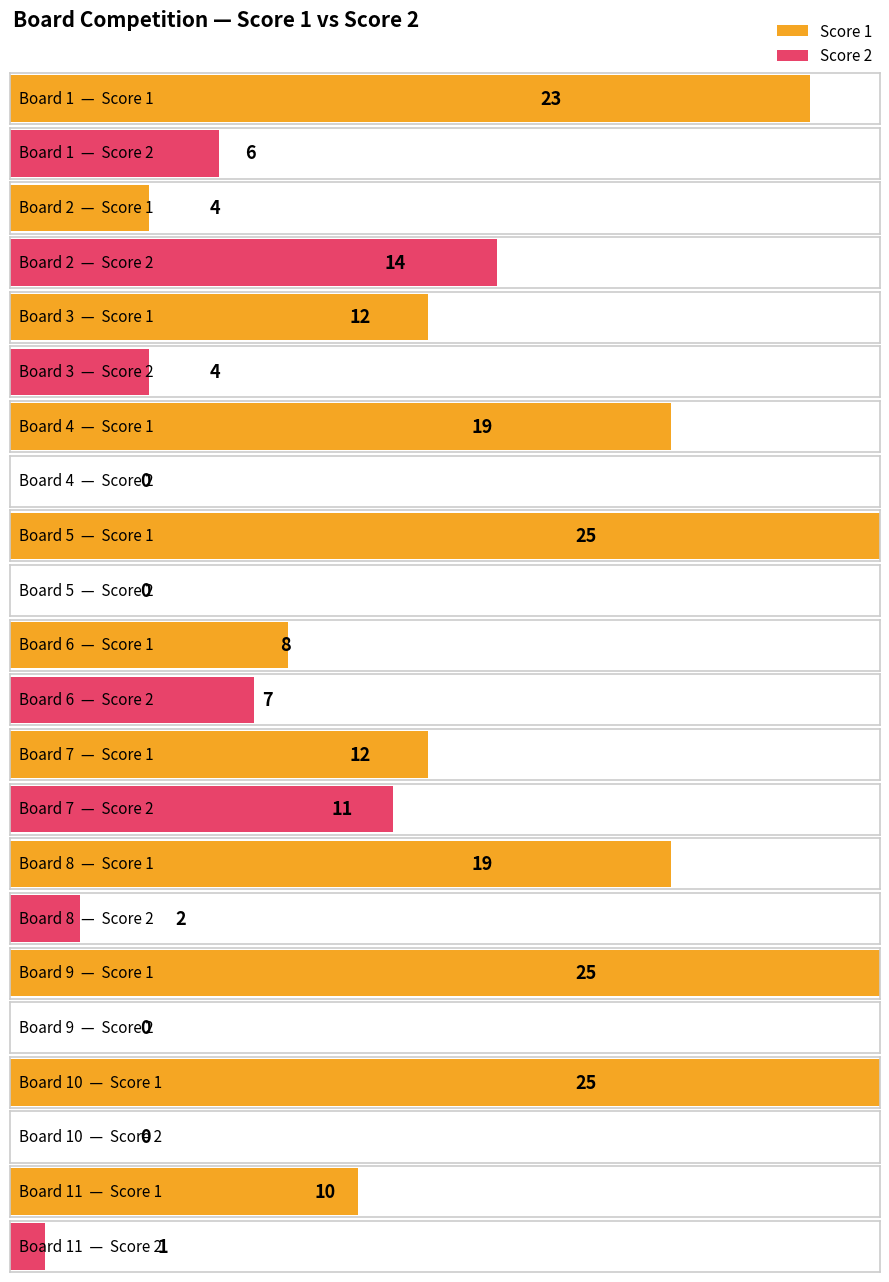

Rank the series by their average value, from lowest to highest.

Score 2, Score 1